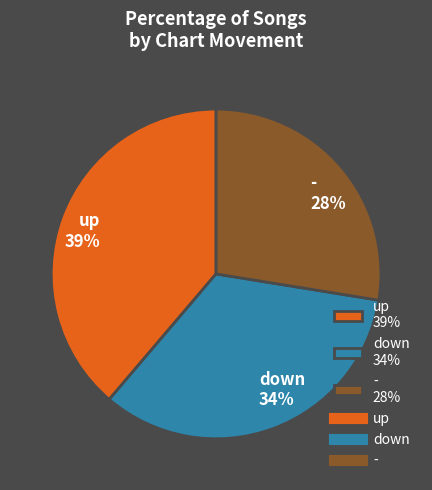

The down slice represents 34% of the pie. True or false?

True